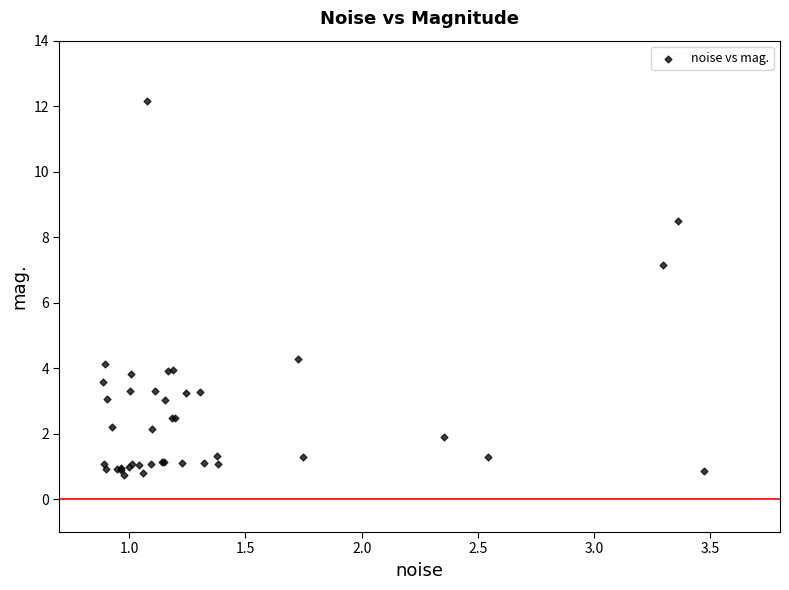

What Y value in the scatter plot is closest to 6?

7.1